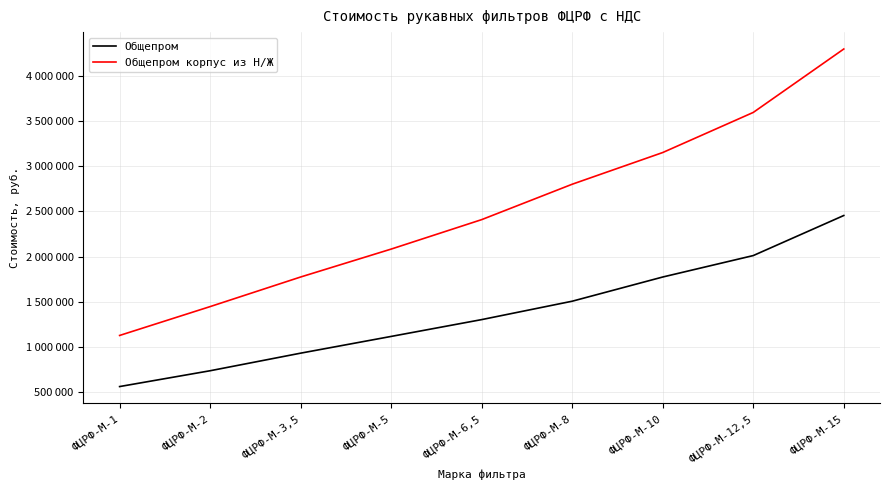

What is the value of the Общепром point at the 9th from the left?

2453987